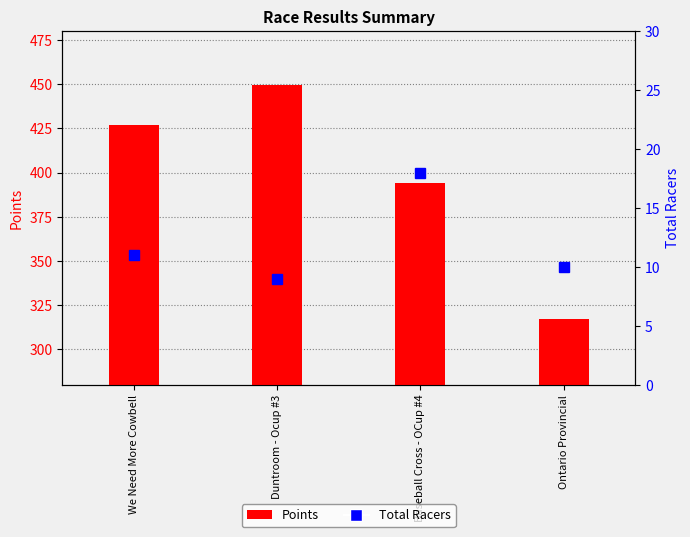

What position from the right is We Need More Cowbell?

4